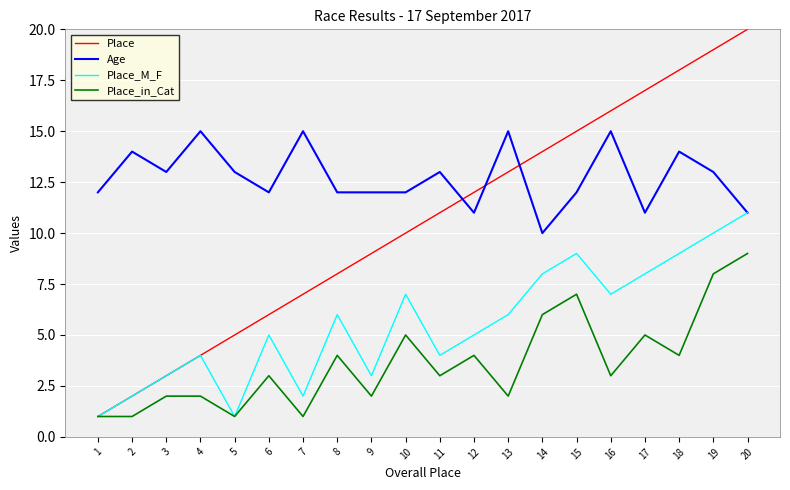

How many lines are shown in the chart?

4